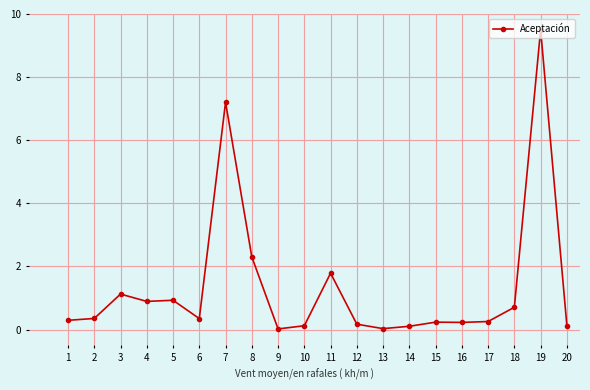

True or false: the data shows 0.9 at 5.

True